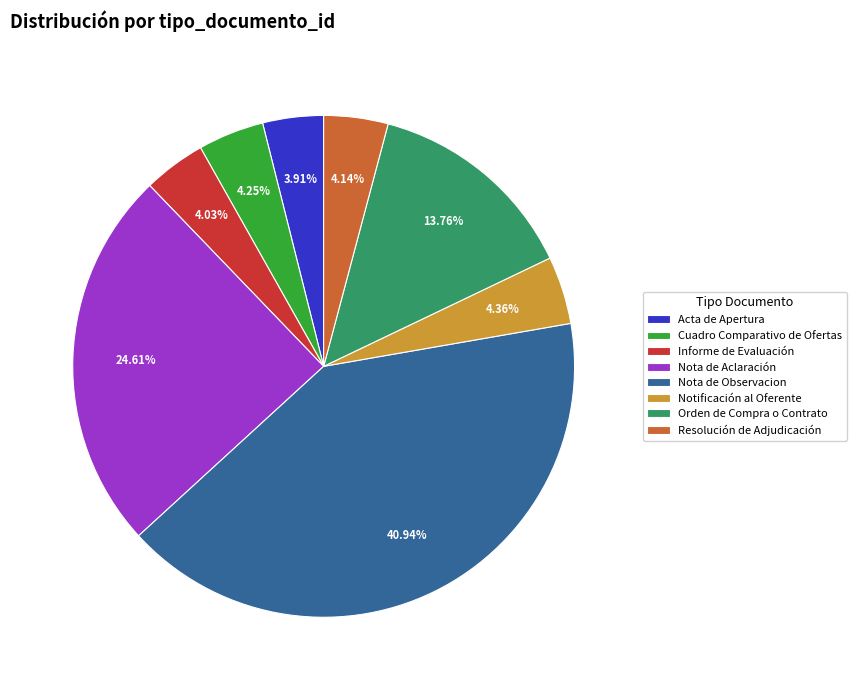

Is there any slice that represents more than half of the pie?

No